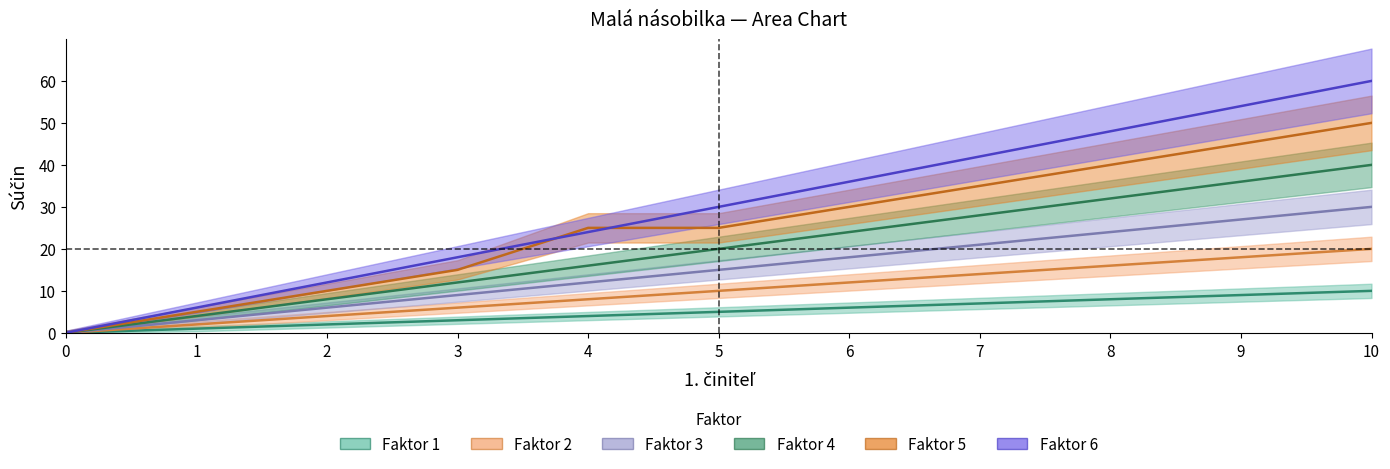

How many 1 values are between 2 and 8?

7